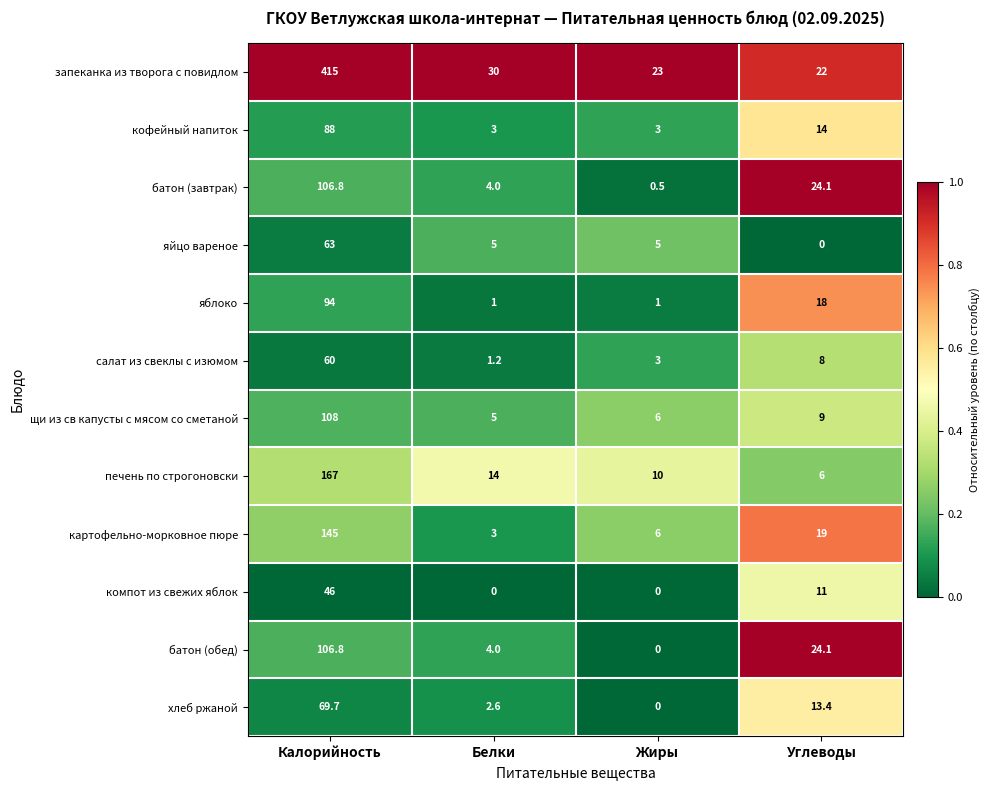

True or false: щи из св капусты с мясом со сметаной has a value of 8.9 at Белки.

False